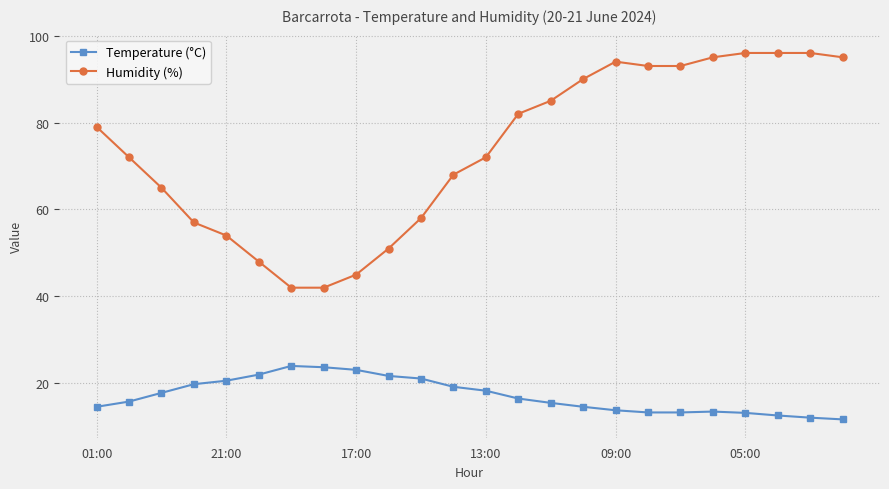

What is the value of the Temperature (°C) point at the 15th from the left?

15.5